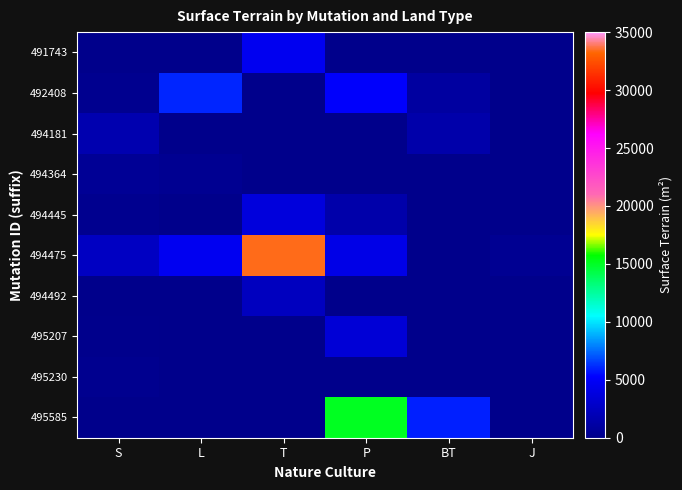

At how many categories does at least one series exceed 28006?

1